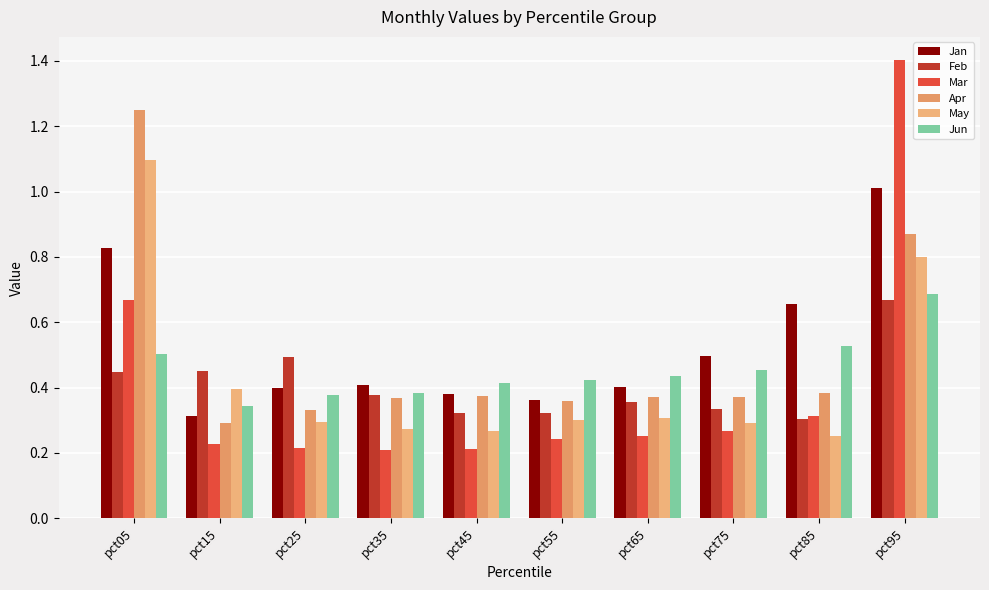

How many categories are shown in the chart?

10